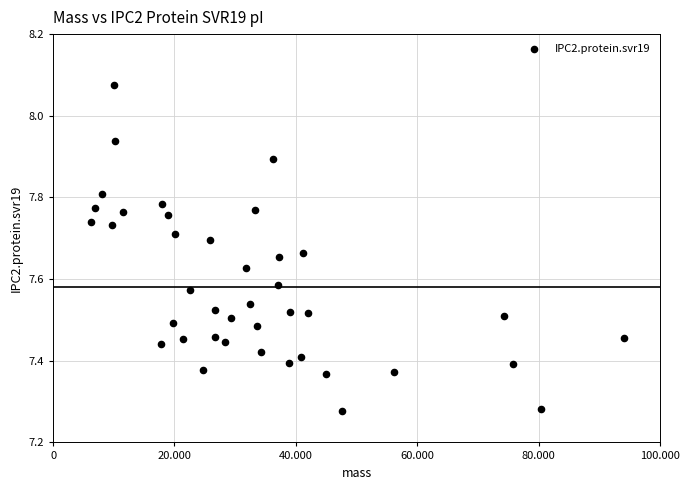

What is the range of X values (max minus min)?

87800.7